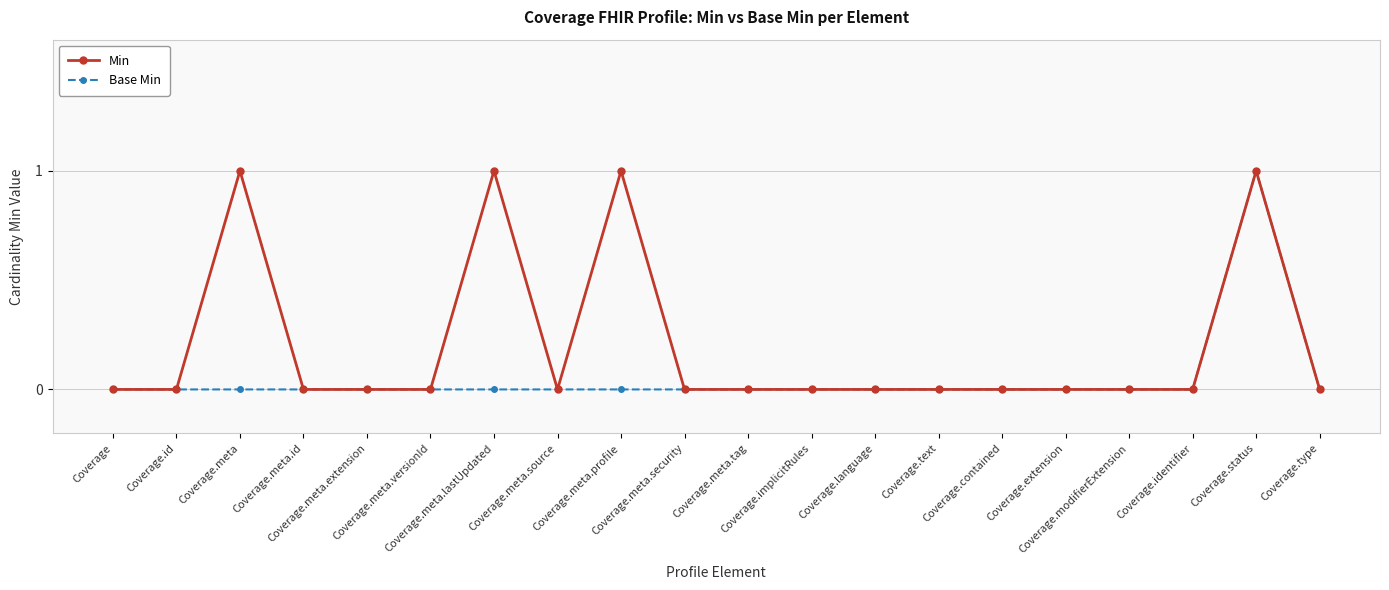

Count the number of data series in this chart.

2